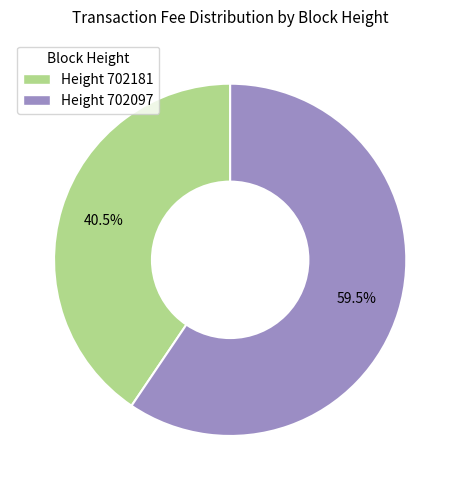

Count the number of slices in the pie.

2